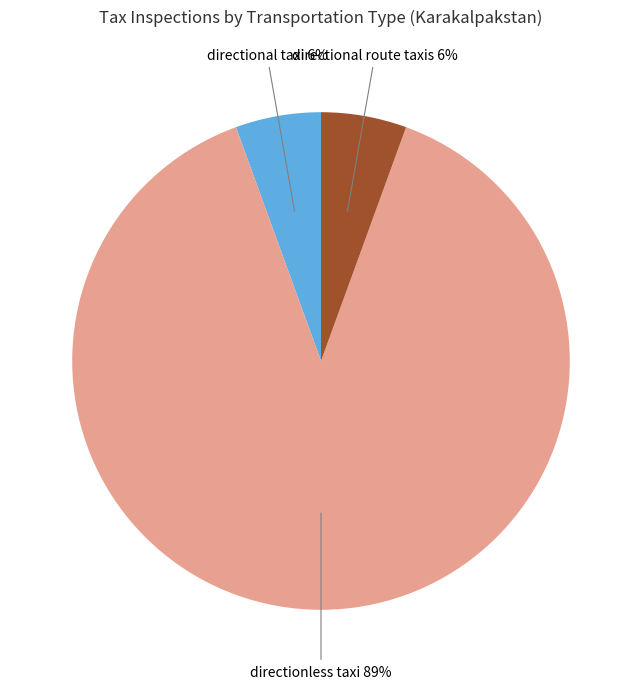

Does directionless taxi represent more than half of the total?

Yes